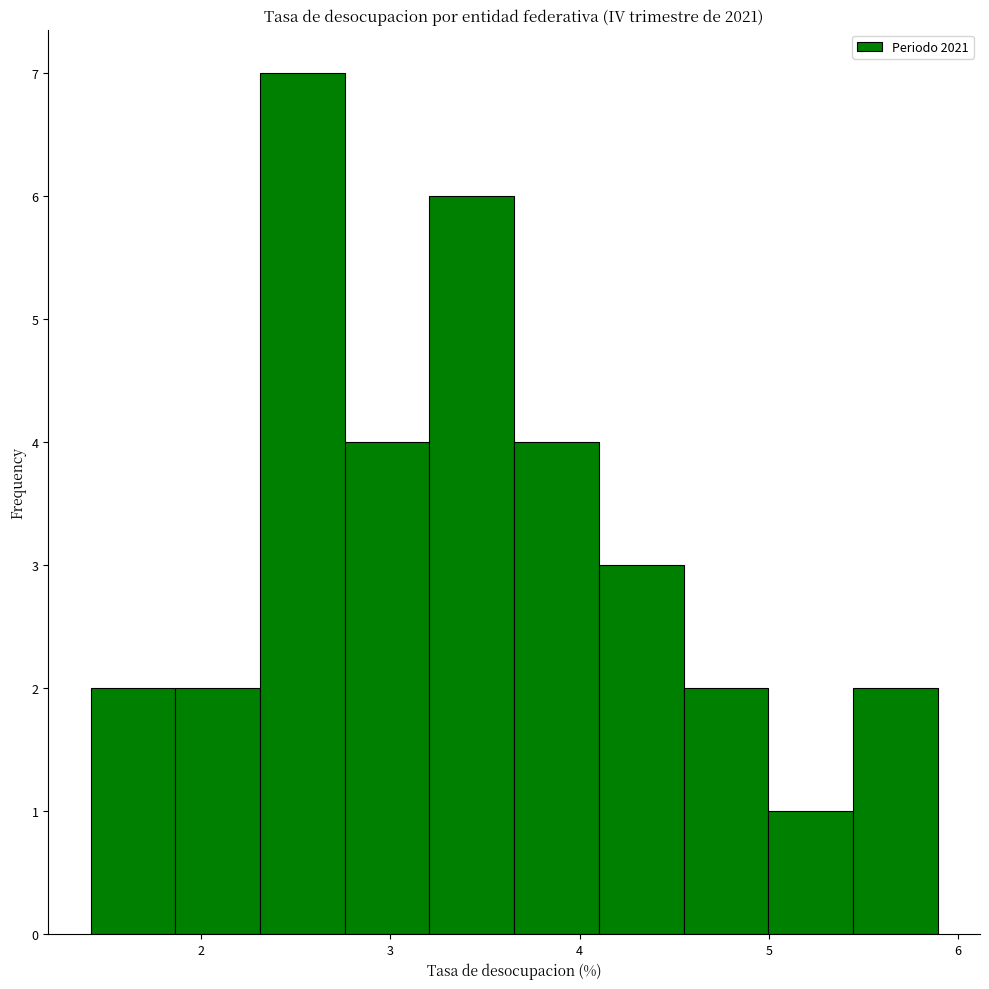

Which range on the x-axis has the tallest bar?

2.3 to 2.8